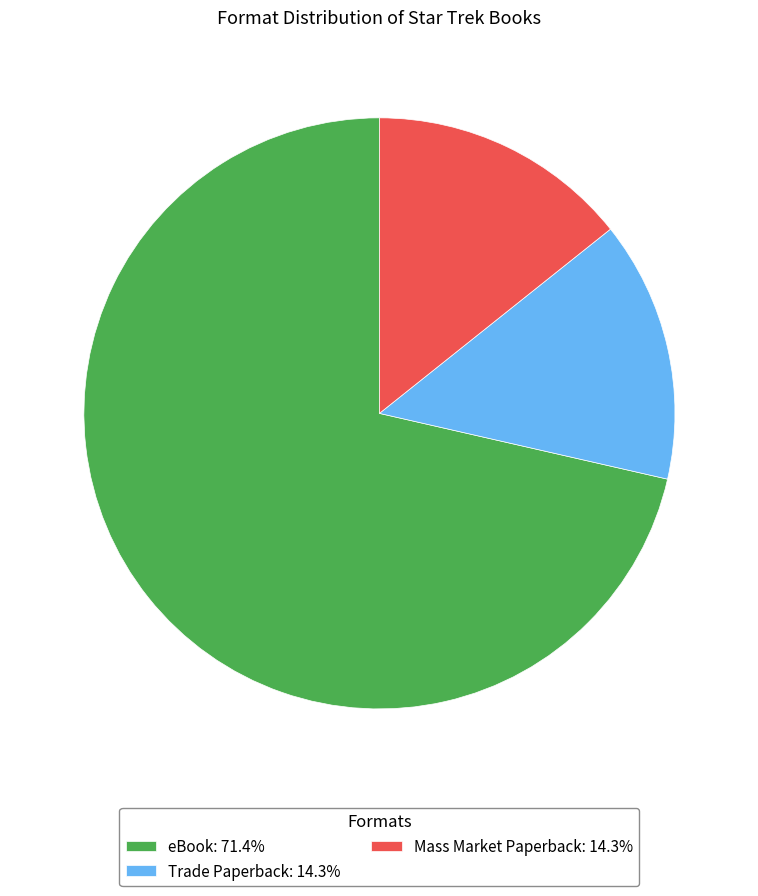

Do Trade Paperback: 14.3% and eBook: 71.4% together represent more than half of the pie?

Yes